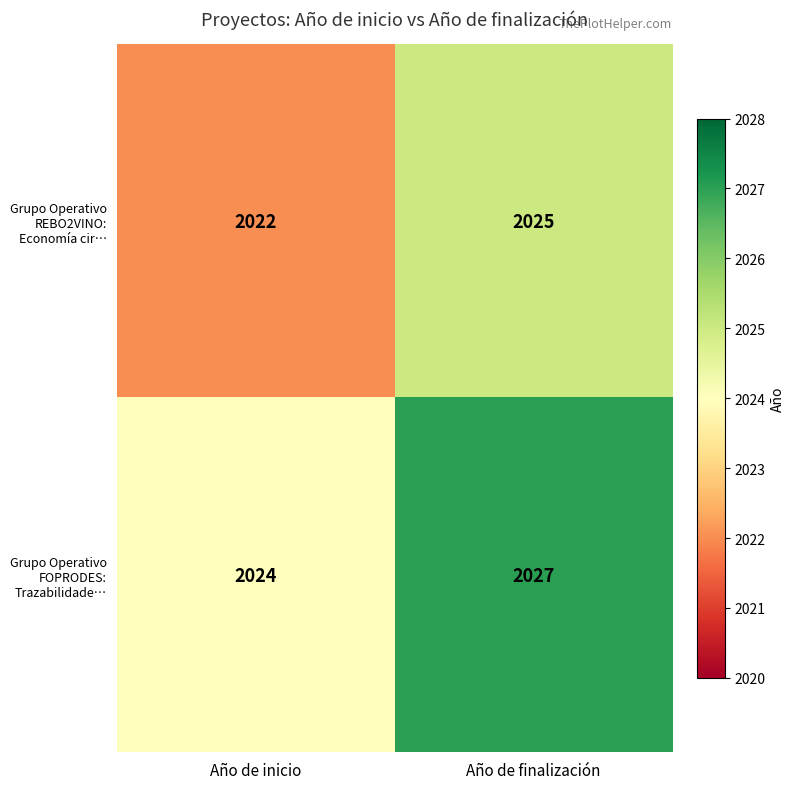

At Año de inicio, list the series in order from largest to smallest.

Grupo Operativo FOPRODES: Trazabilidade…, Grupo Operativo REBO2VINO: Economía cir…